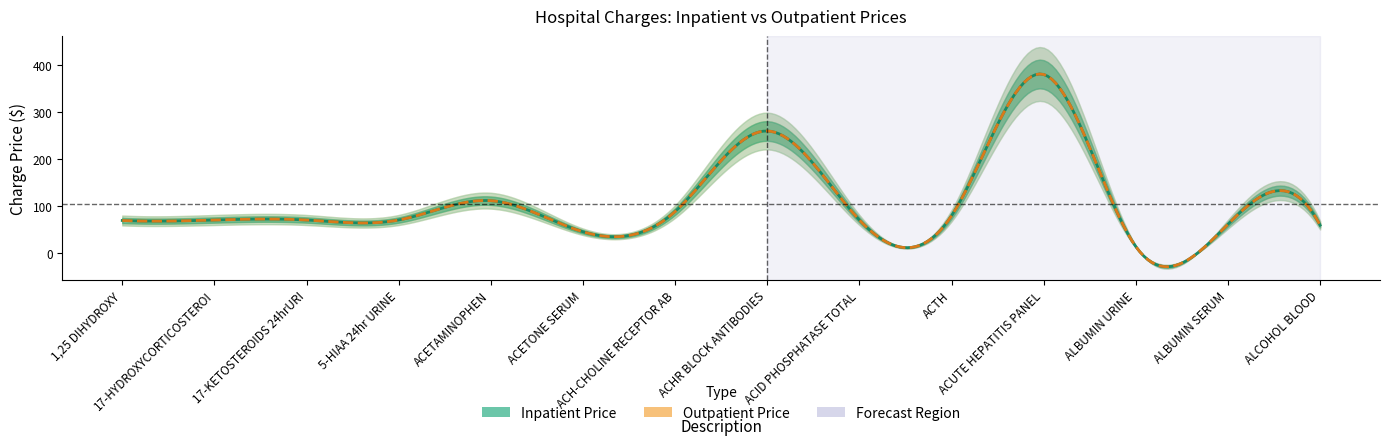

Where does the Outpatient Price series first go above 71?

ACETAMINOPHEN